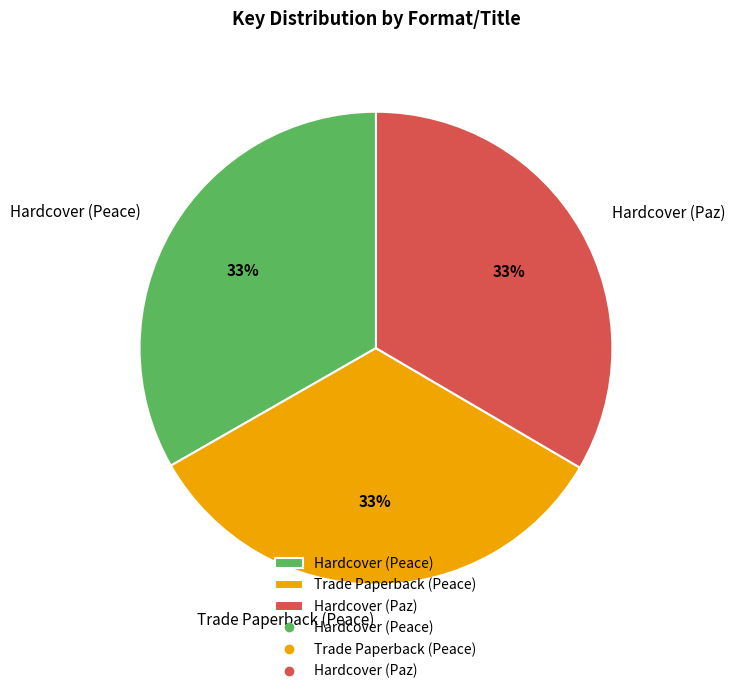

To the nearest percent, what percentage of the pie is Hardcover (Paz)?

33%